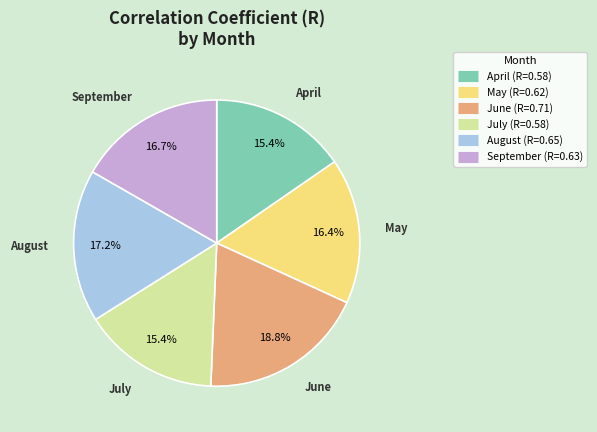

True or false: June accounts for 19% of the total.

True